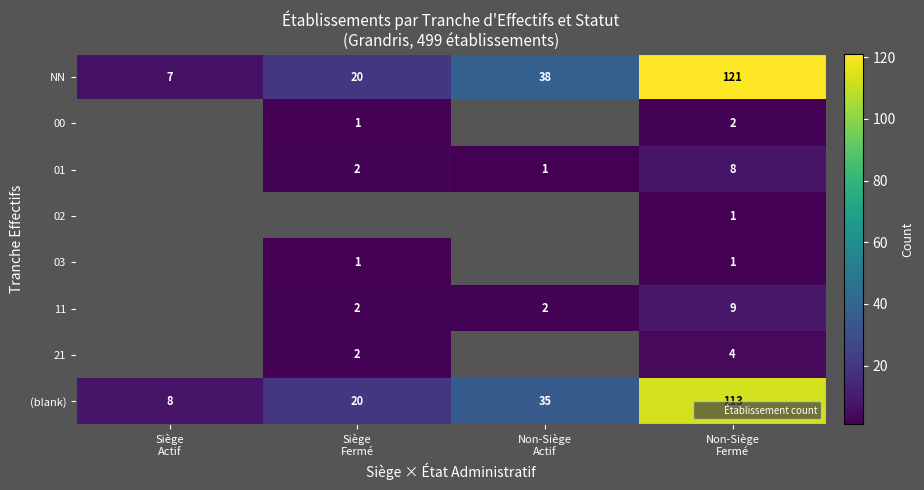

True or false: 02 has a value of 1.0 at Non-Siège Fermé.

True